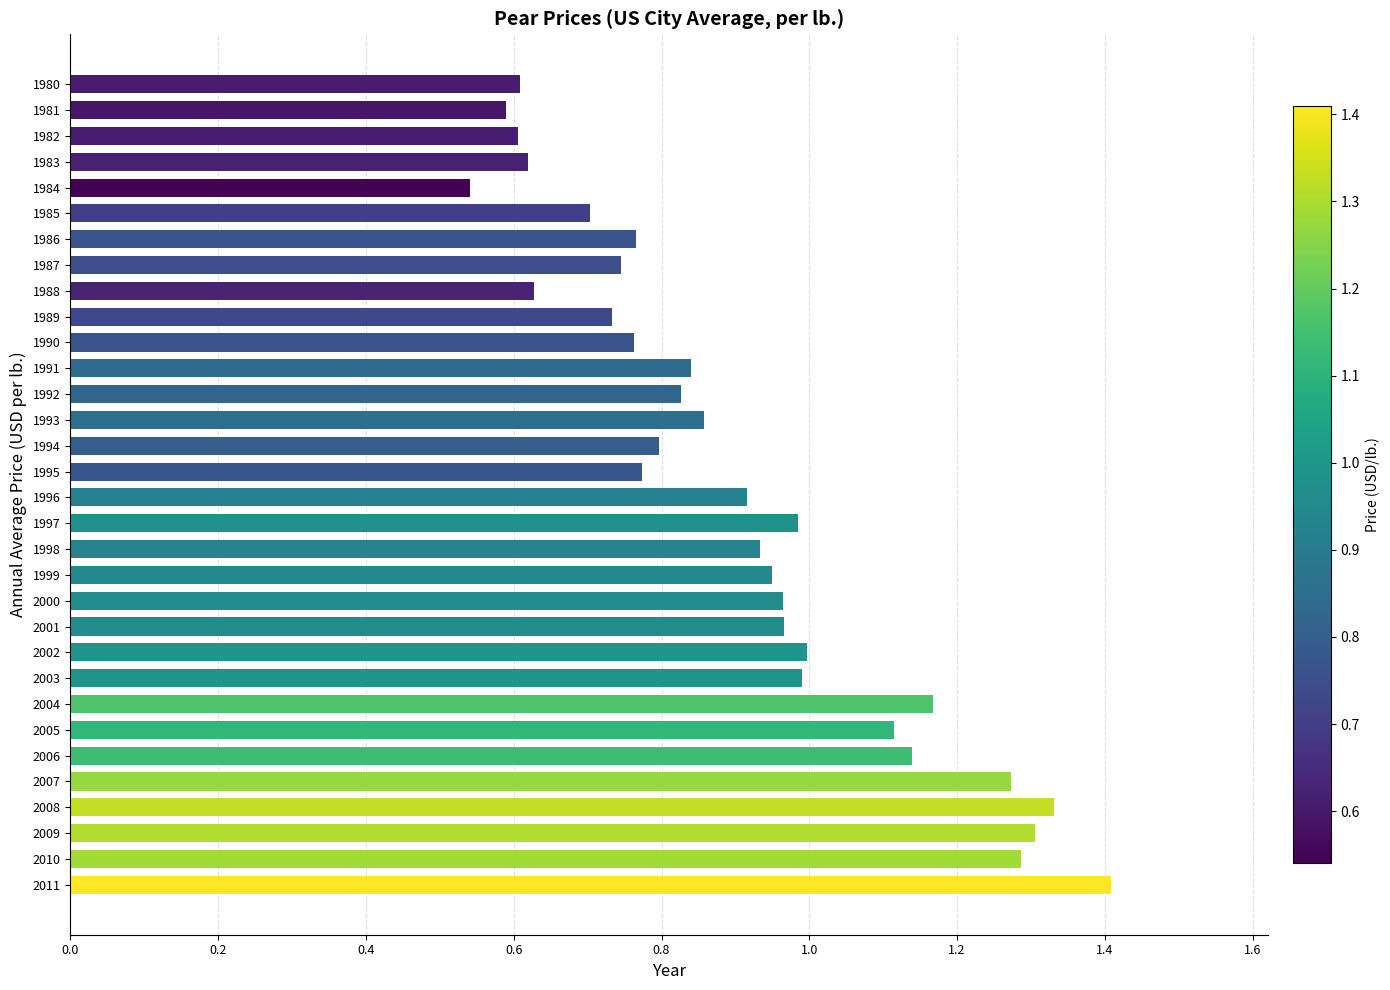

The chart shows a value of 1.1 at 1980. True or false?

False